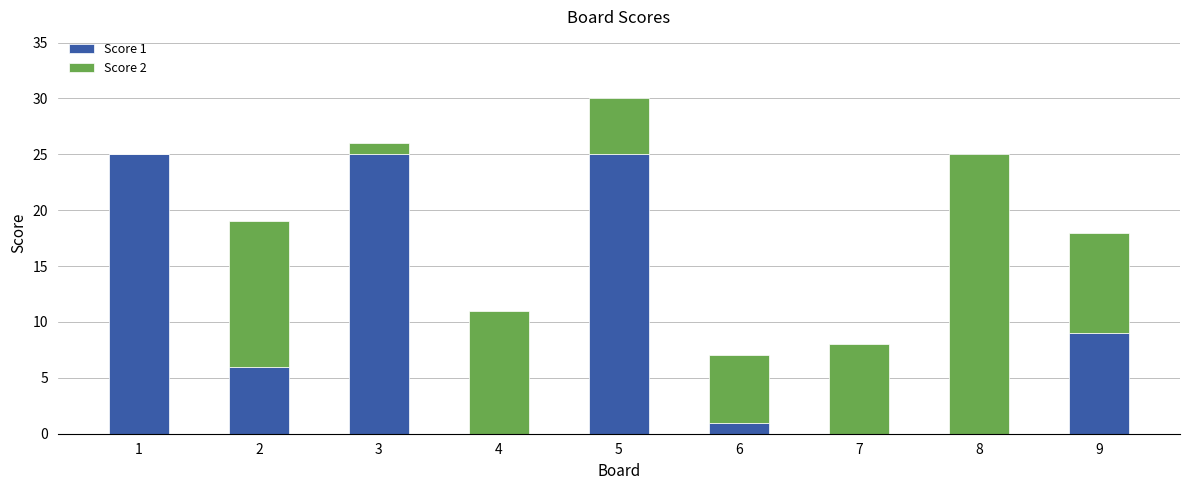

At which category is the sum across all series the highest?

5